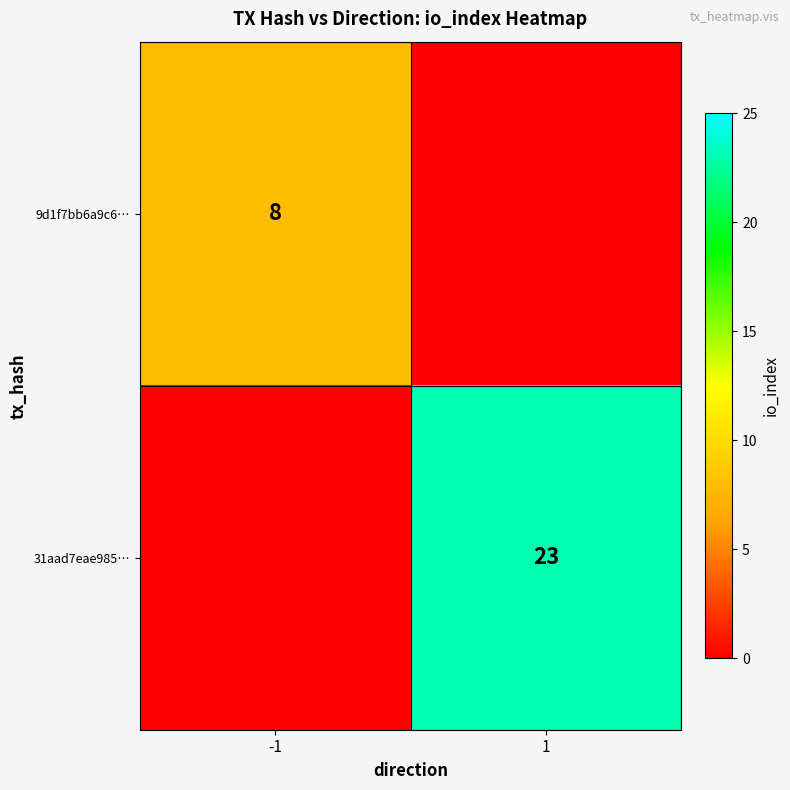

How many categories are shown in the chart?

2